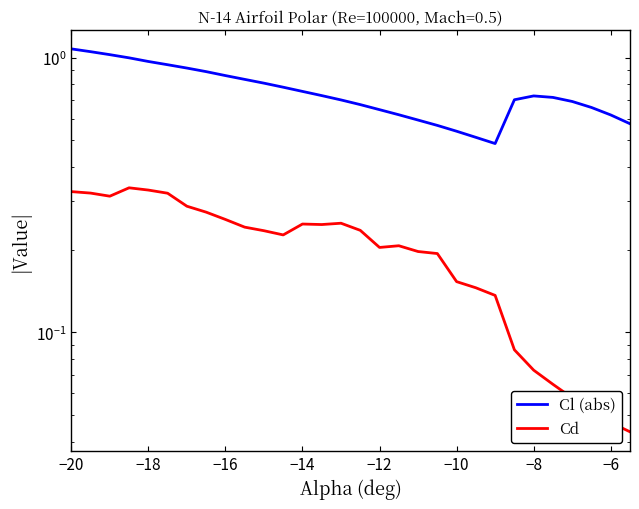

True or false: Cd and Cl (abs) cross at least once.

False